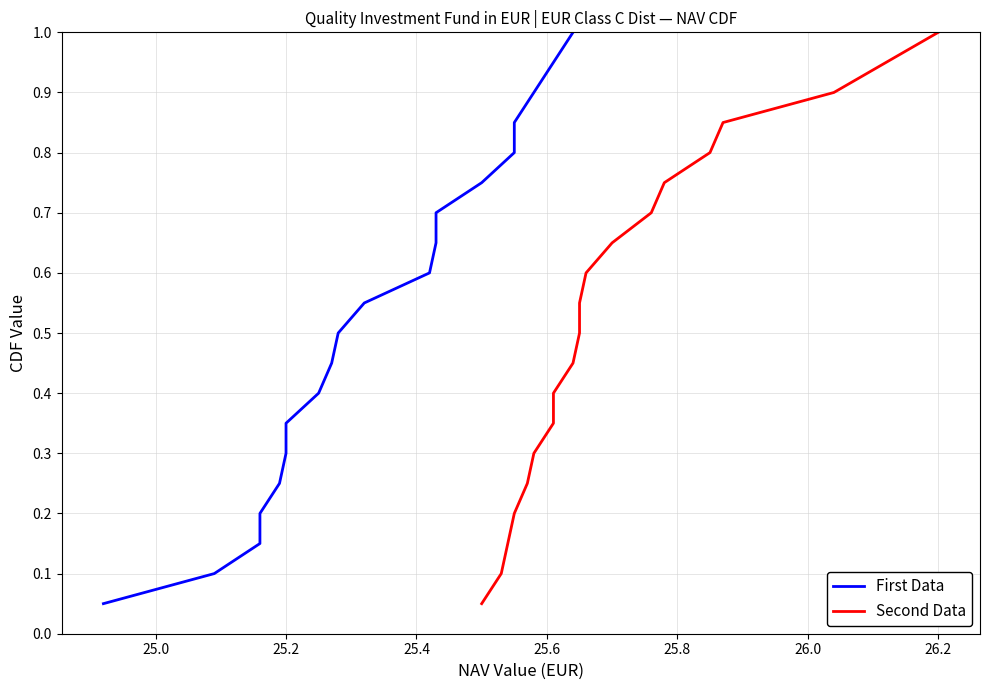

What is the sum of all First Data values?

10.5